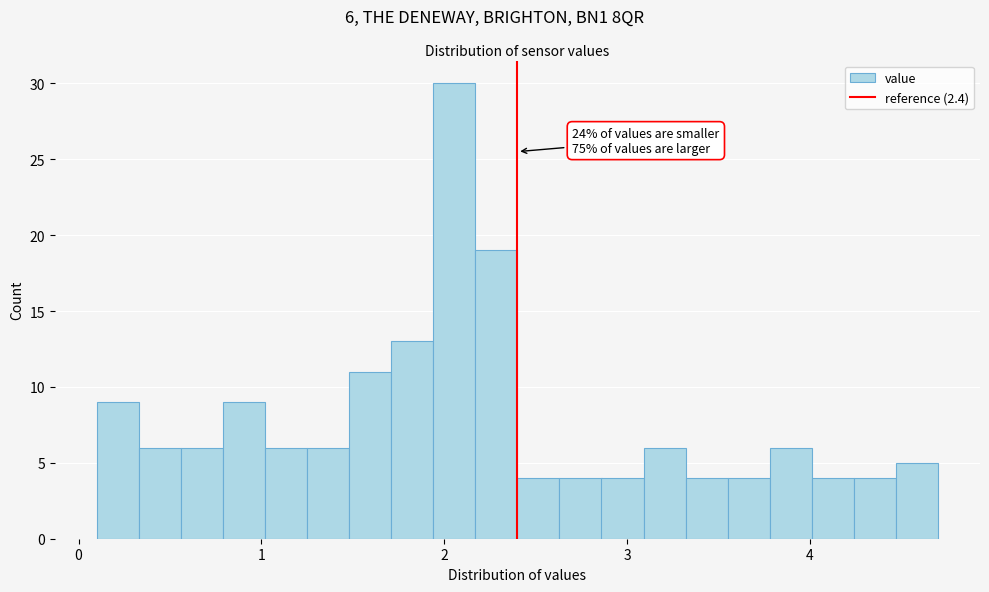

Read against the x-axis, roughly where is the centre of the tallest bar?

2.1